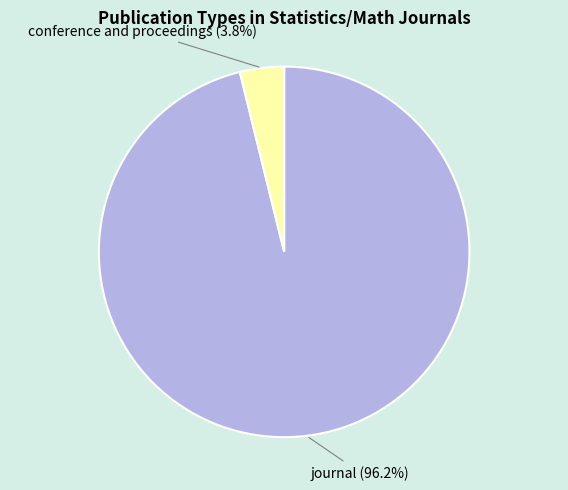

Does conference and proceedings represent more than half of the total?

No